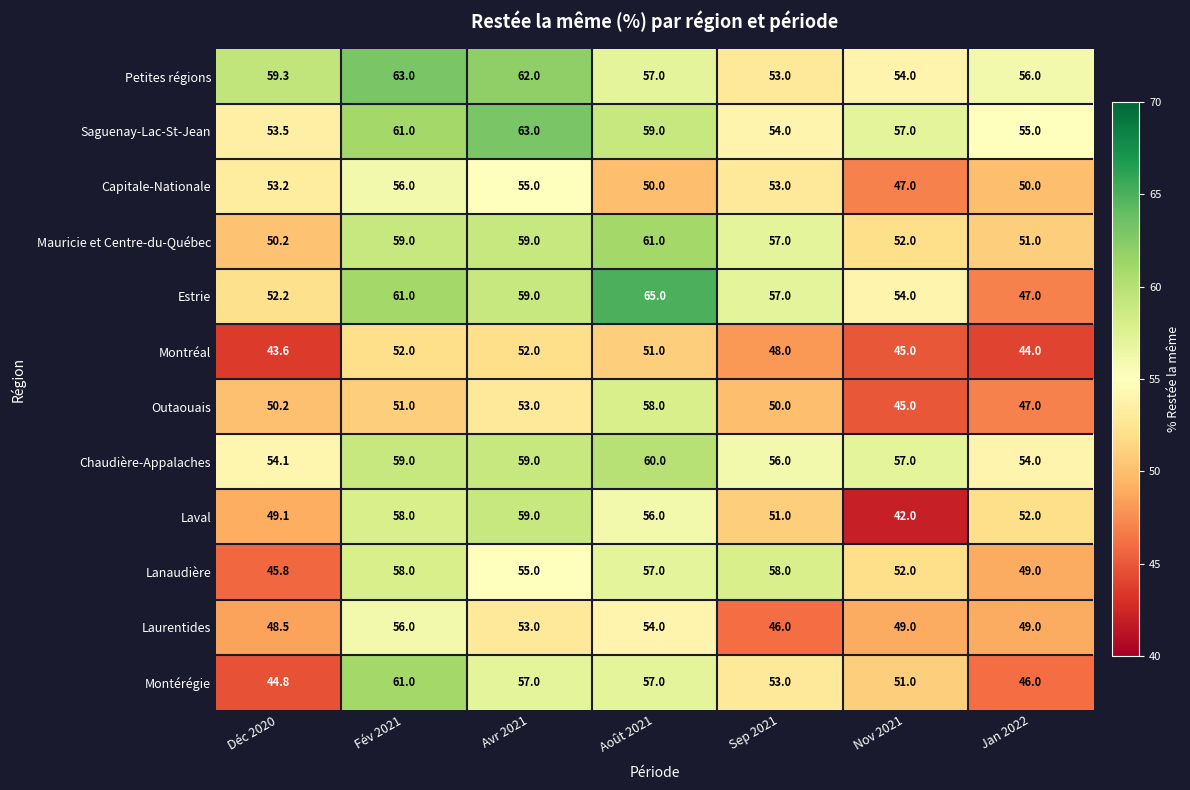

What is the difference between the Estrie values at Avr 2021 and Déc 2020?

6.8